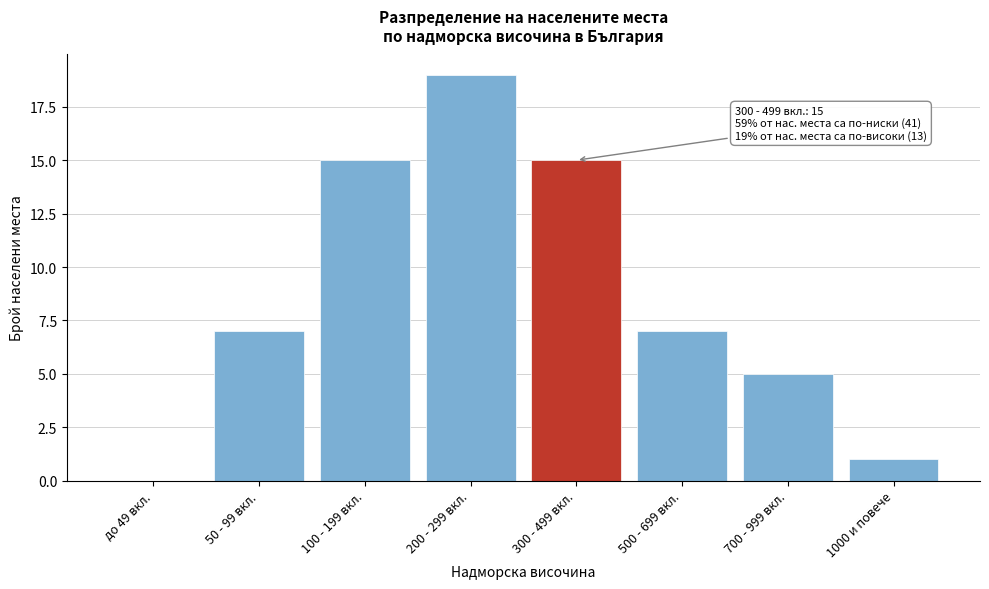

Reading right to left, what are all the values shown in this chart?

1000 и повече=1	700 - 999 вкл.=5	500 - 699 вкл.=7	300 - 499 вкл.=15	200 - 299 вкл.=19	100 - 199 вкл.=15	50 - 99 вкл.=7	до 49 вкл.=0